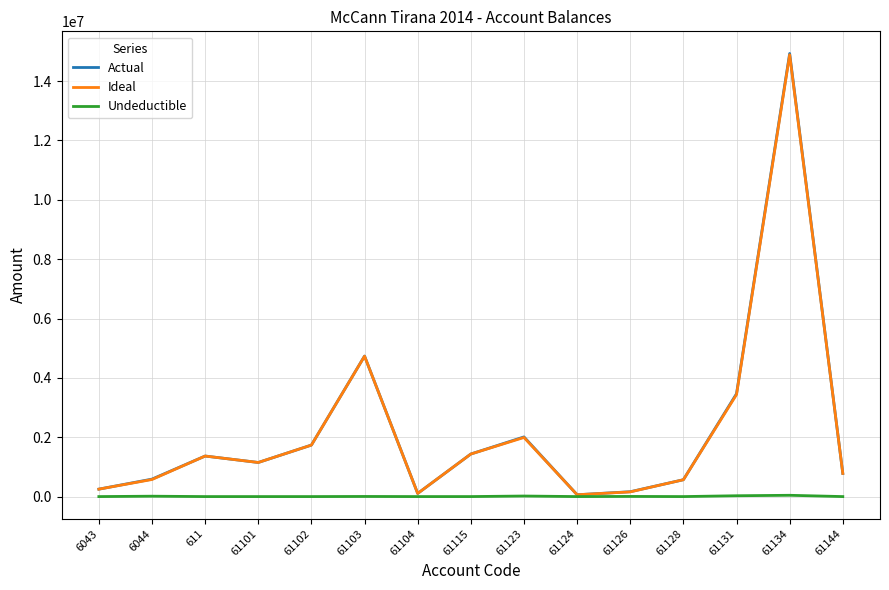

The Ideal series shows 105900.0 at 61104. True or false?

True